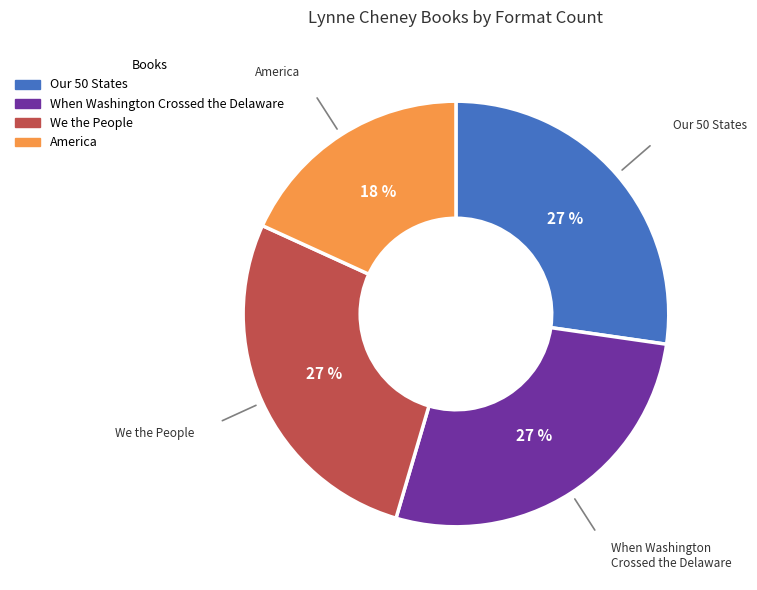

Combined, do When Washington Crossed the Delaware and America account for over 50%?

No